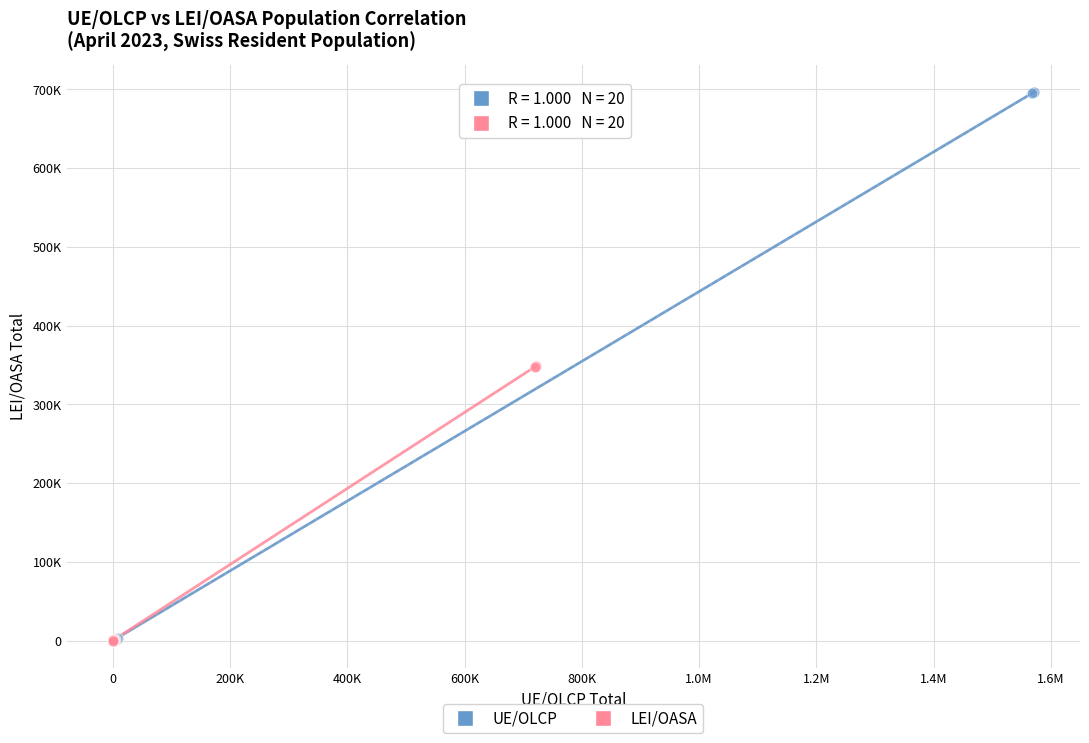

Which series contains the highest Y value?

UE/OLCP